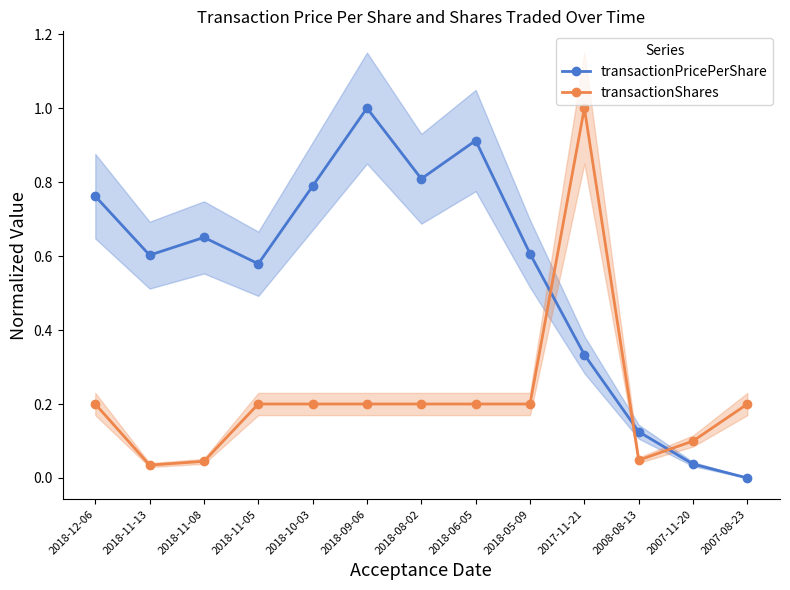

What is the difference between the highest and lowest values at 2018-08-02?

0.6